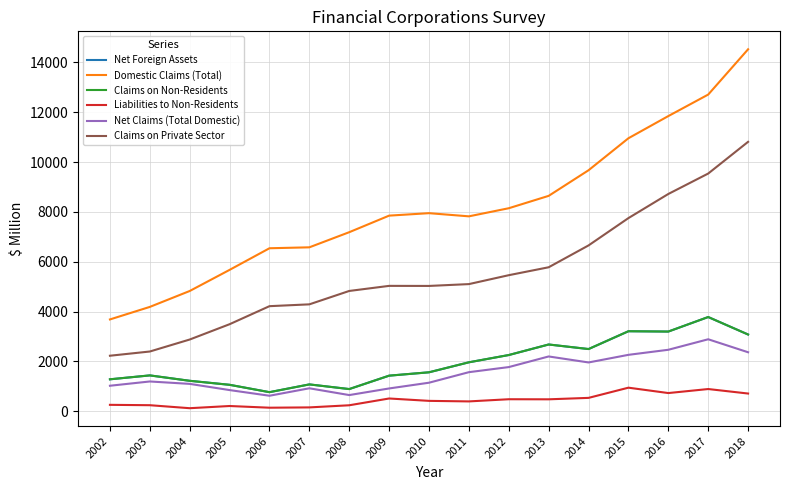

Reading left to right, extract all data points from this chart.

Net Foreign Assets: 1282.8	1439.6	1222.7	1062.2	766.7	1078.1	891.3	1429.0	1564.0	1965.1	2256.8	2679.6	2496.8	3211.6	3198.6	3781.6	3080.0
Domestic Claims (Total): 3684.8	4187.7	4826.0	5673.4	6540.9	6578.3	7185.2	7849.8	7948.5	7821.4	8146.8	8643.2	9670.9	10954.8	11844.4	12707.4	14524.2
Claims on Non-Residents: 1282.8	1439.6	1222.7	1062.2	766.7	1078.1	891.3	1429.0	1564.0	1965.1	2256.8	2679.6	2496.8	3211.6	3198.6	3781.6	3080.0
Liabilities to Non-Residents: 258.3	243.7	123.4	211.4	143.4	155.6	241.0	513.2	417.8	396.1	483.2	480.1	537.7	946.9	731.0	892.4	711.9
Net Claims (Total Domestic): 1024.5	1195.9	1099.3	850.7	623.4	922.4	650.2	915.8	1146.2	1569.0	1773.6	2199.5	1959.1	2264.6	2467.6	2889.1	2368.0
Claims on Private Sector: 2228.7	2398.1	2878.9	3493.3	4217.1	4290.4	4827.7	5031.6	5029.0	5102.6	5460.2	5778.2	6655.0	7751.3	8718.8	9538.7	10810.9